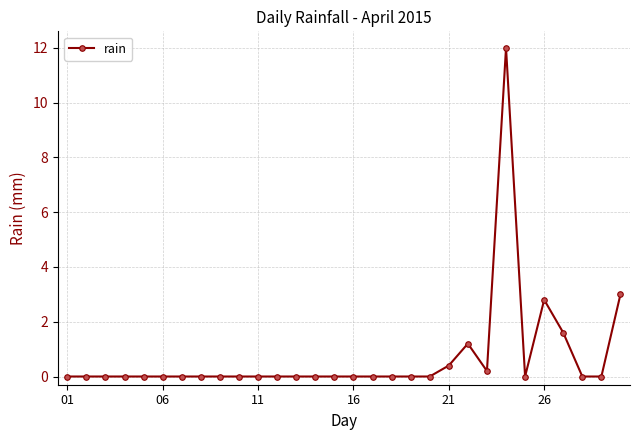

What is the average value?

0.7